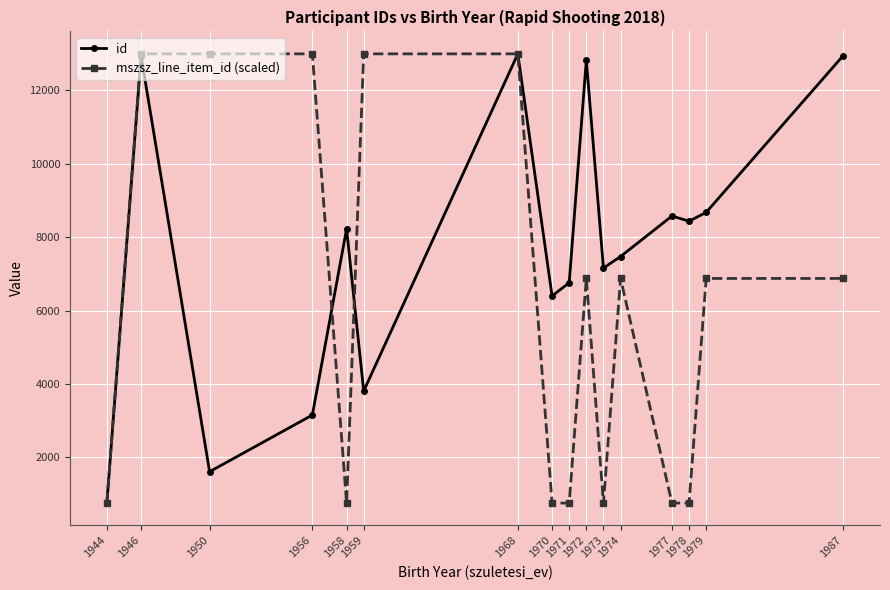

How many values in the id series are below 8226?

8